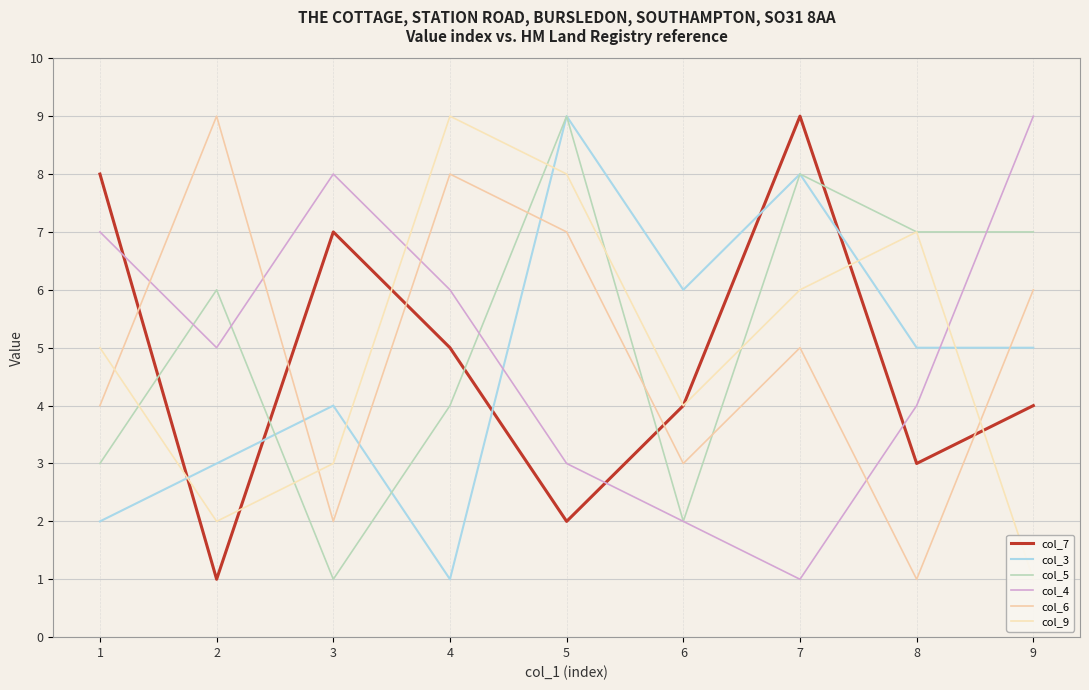

Which has a higher value, 7 or 2?

7